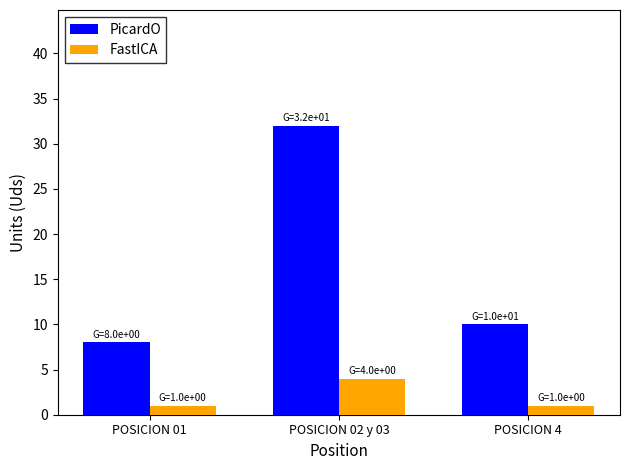

Count the number of data series in this chart.

2